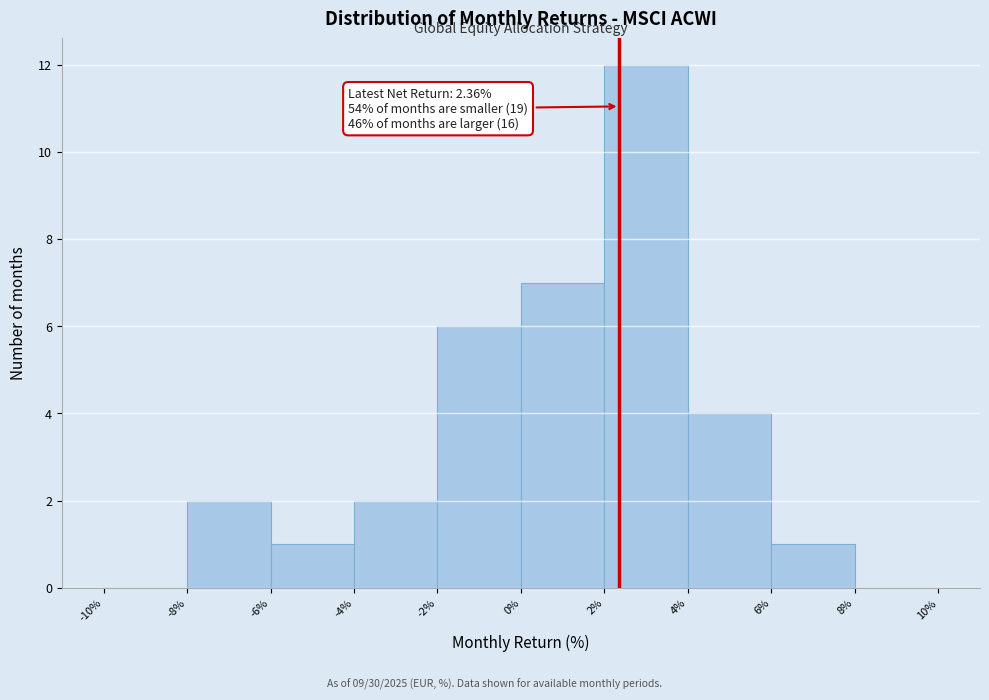

Over which range of the x-axis is the bar tallest?

2% to 4%